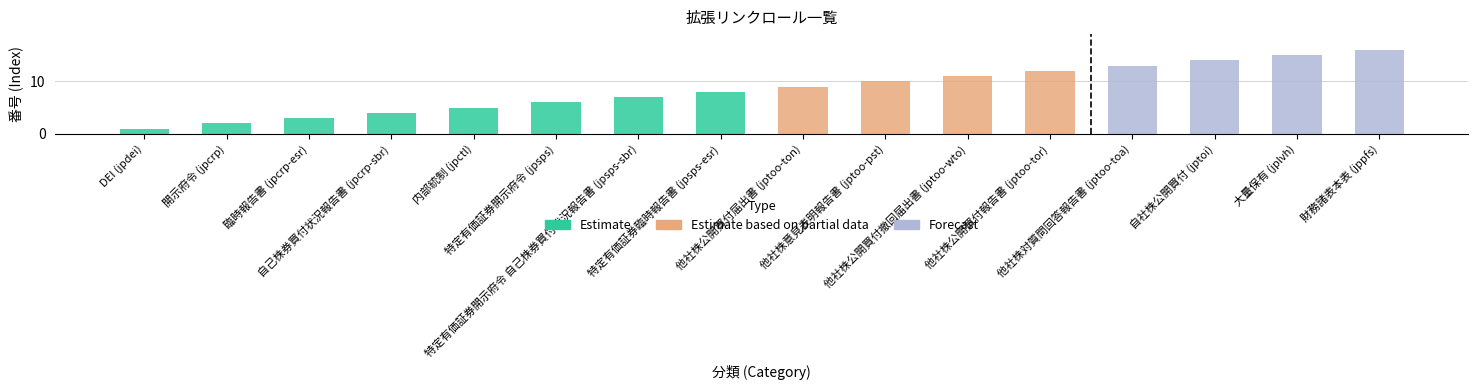

What is the label of the 10th bar from the left?

他社株意見表明報告書 (jptoo-pst)